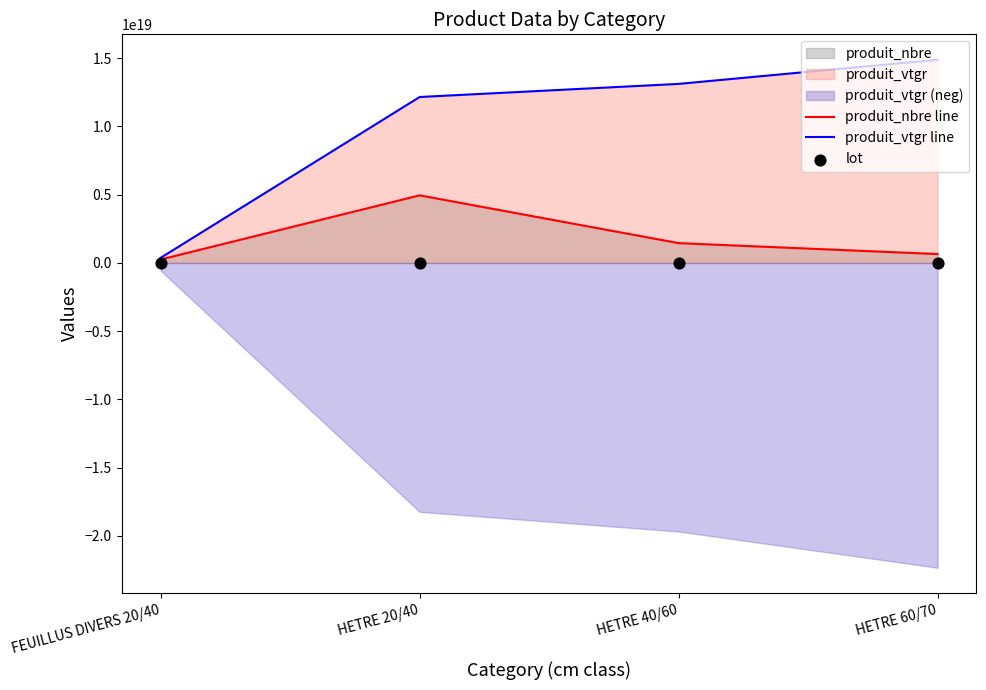

Which series contains the lowest Y value?

lot